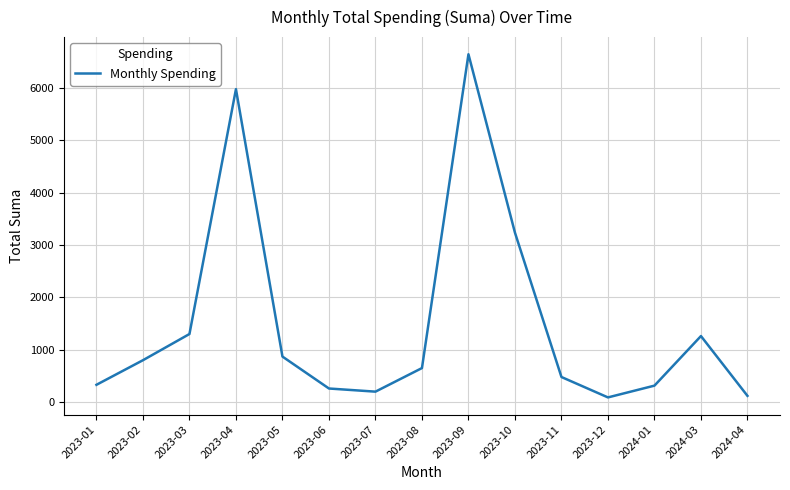

Approximately how many times larger is the value at 2023-08 compared to 2023-06?

2.5